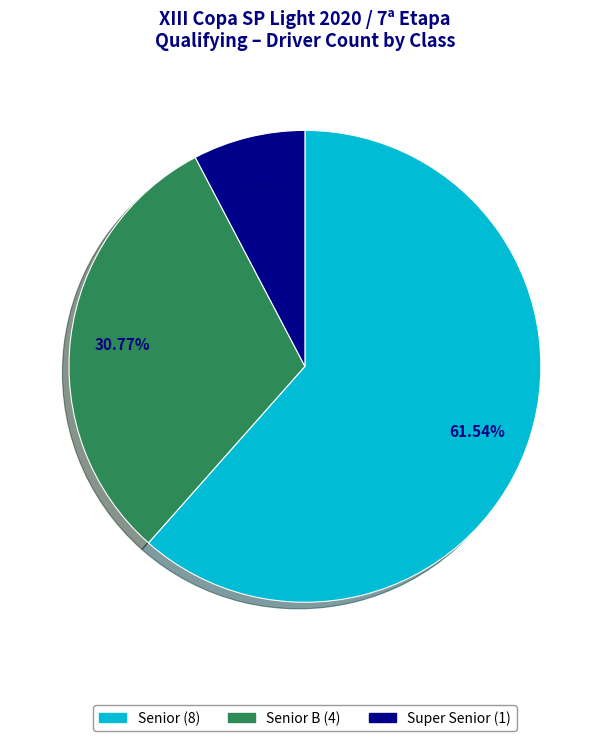

Does any single category account for the majority?

Yes